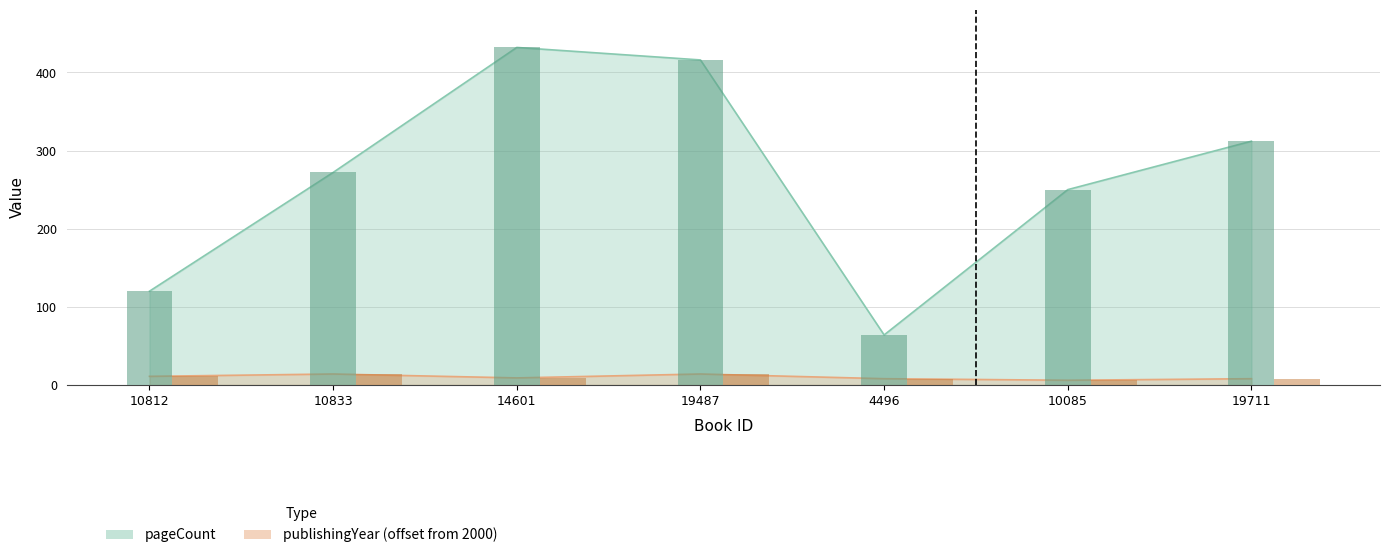

Which category has the lowest value across all series?

10085